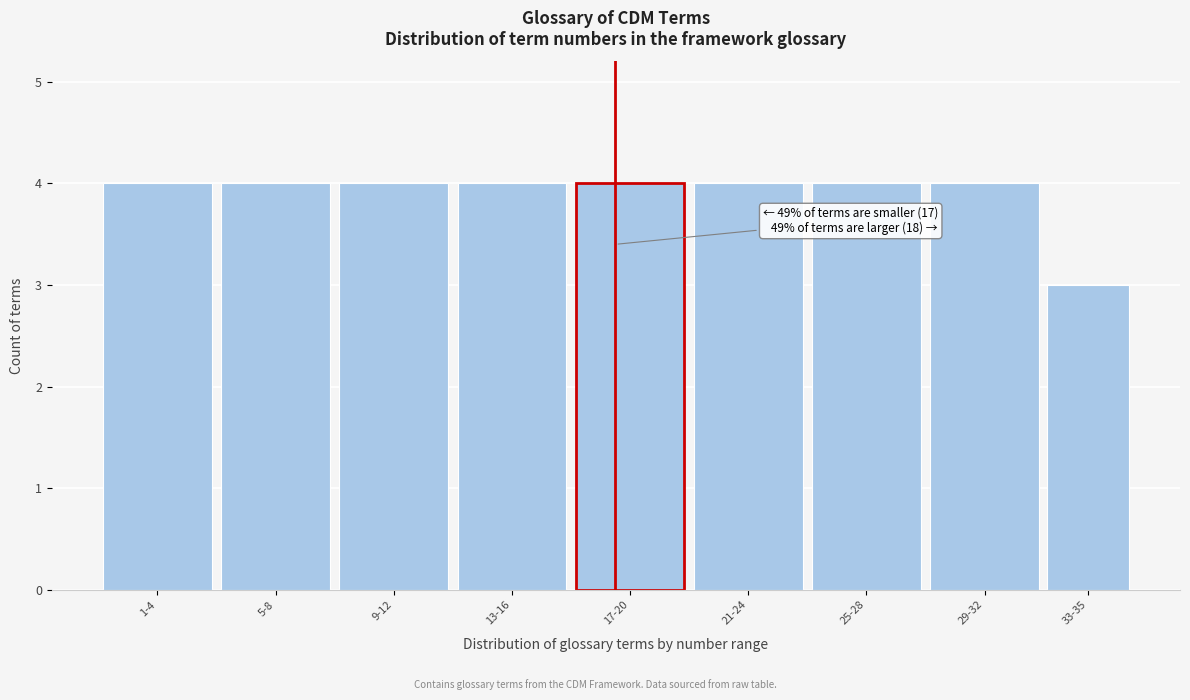

Reading right to left, what are all the values shown in this chart?

33-35=3	29-32=4	25-28=4	21-24=4	17-20=4	13-16=4	9-12=4	5-8=4	1-4=4